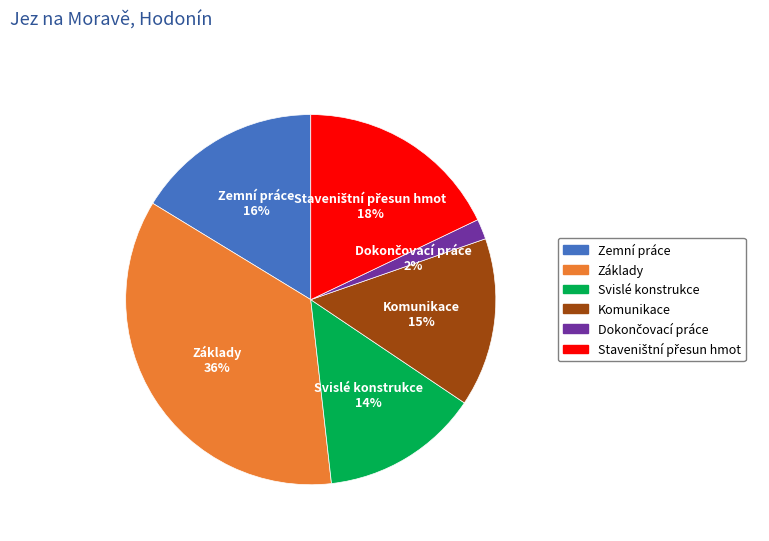

Combined, do Zemní práce and Komunikace account for over 50%?

No